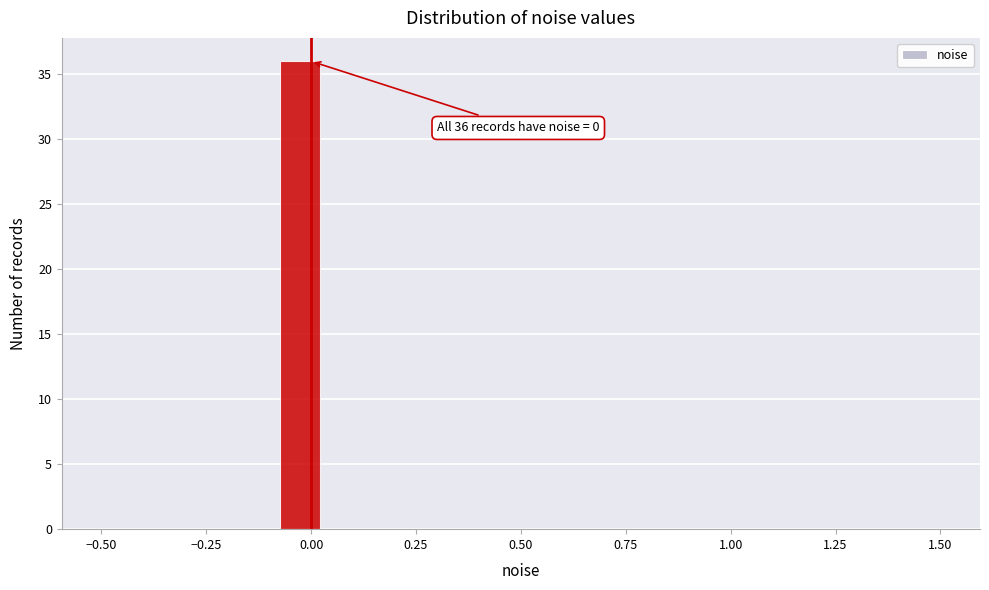

Around what value on the x-axis is the tallest bar? Give the approximate position of its centre, as read against the axis.

-0.05